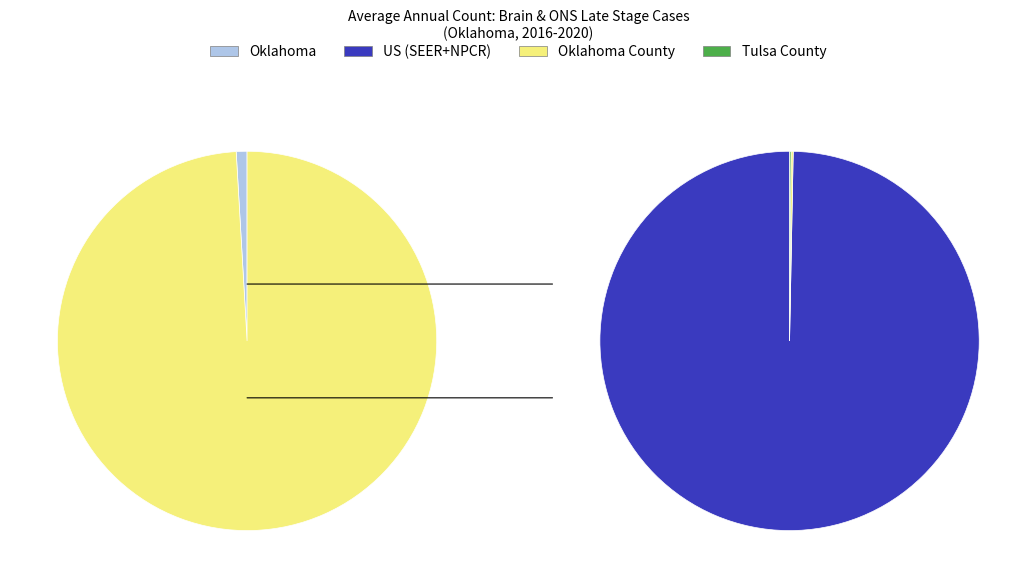

Which slice is the smallest?

Tulsa County